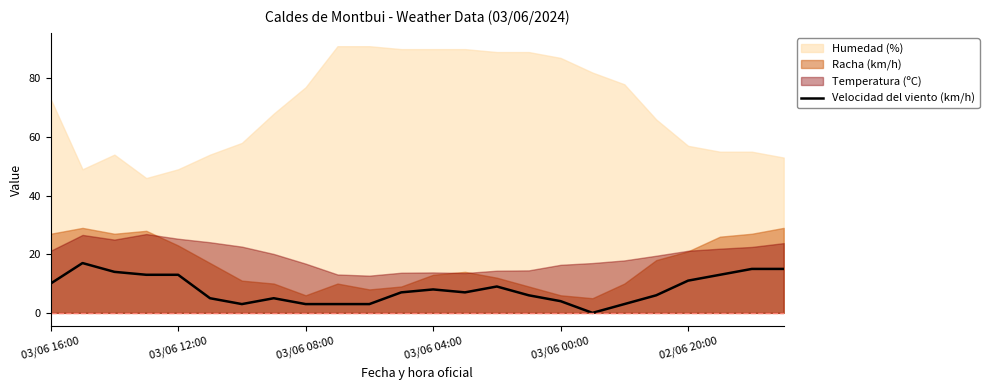

What is the highest value of the Velocidad del viento (km/h) series?

17